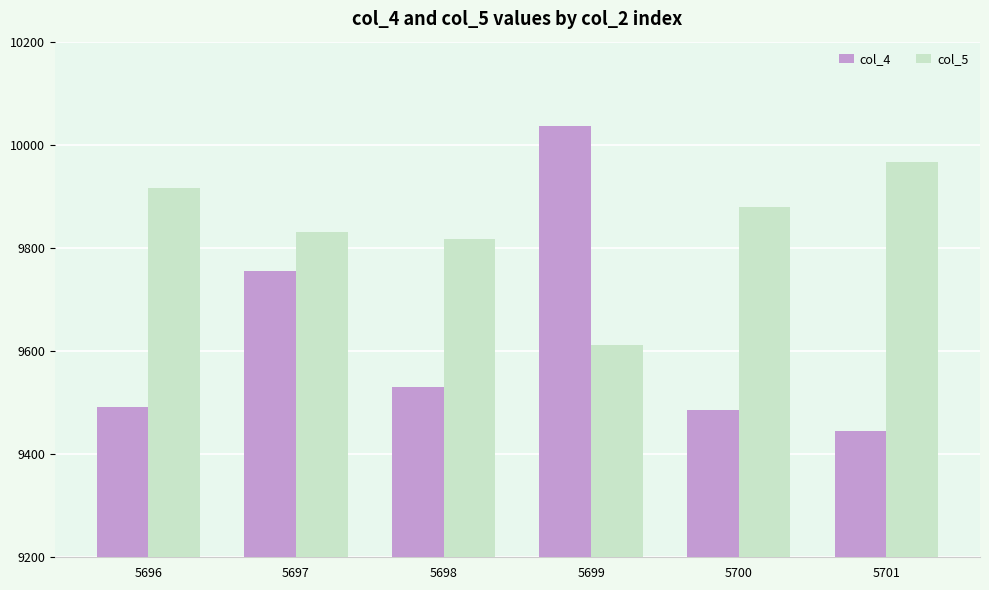

What are all the series names shown in the legend?

col_4, col_5